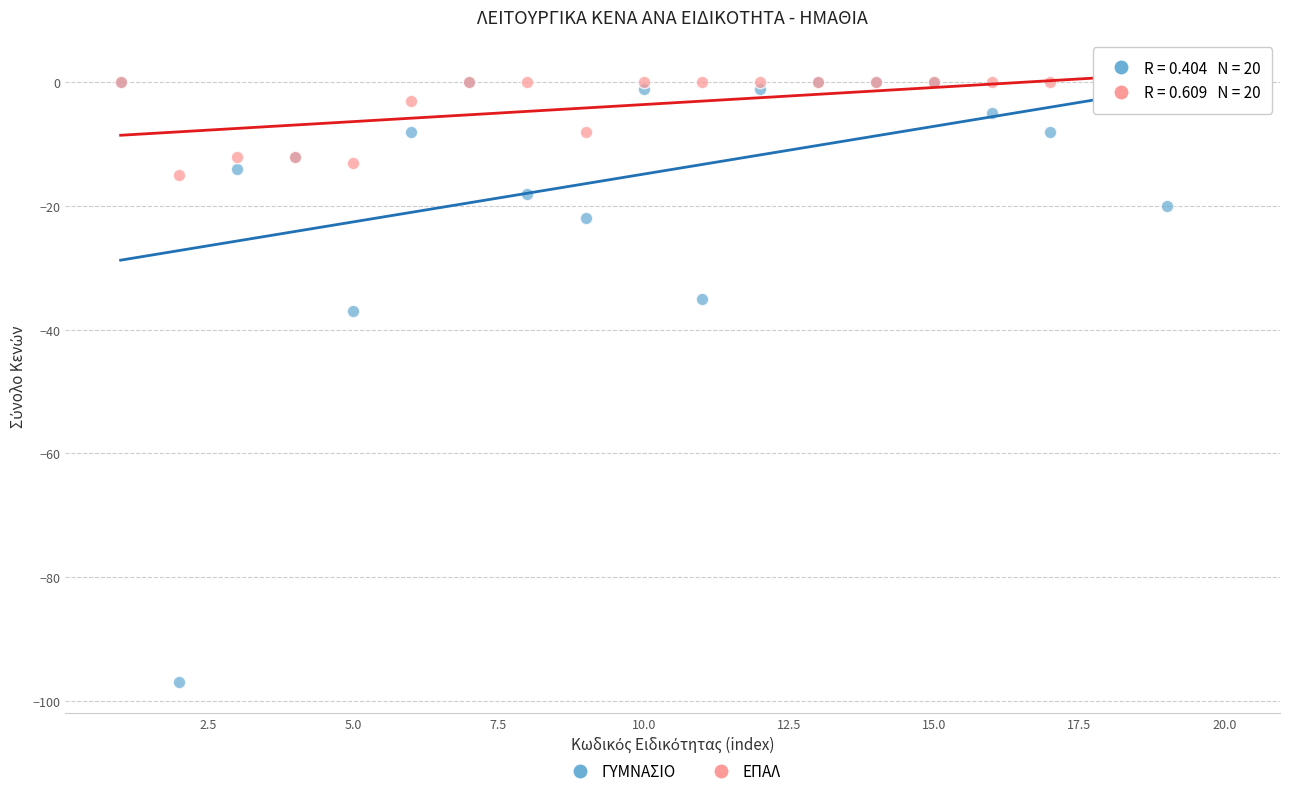

Which series has the largest Y range (max minus min)?

ΓΥΜΝΑΣΙΟ